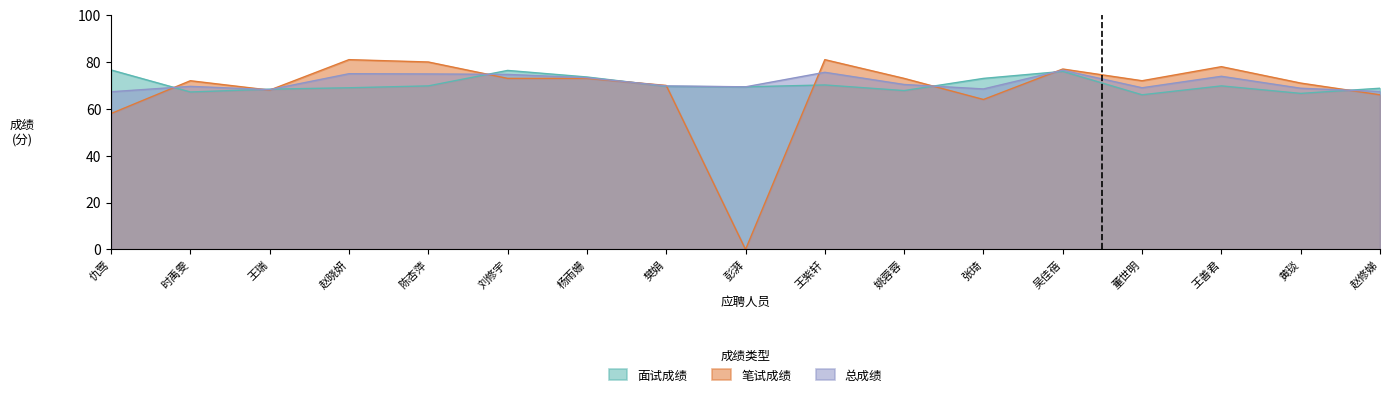

What position from the left is 赵修娣?

17